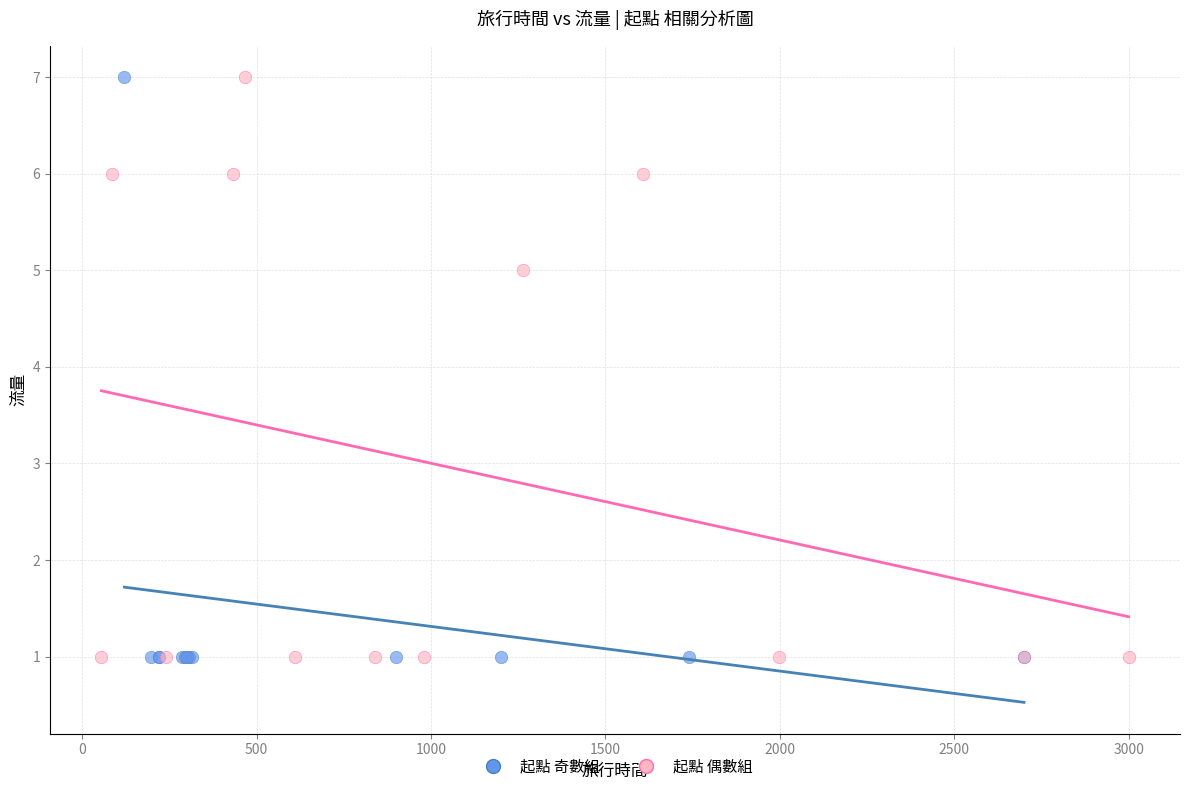

What are all the series names shown in the legend?

起點 奇數組, 起點 偶數組